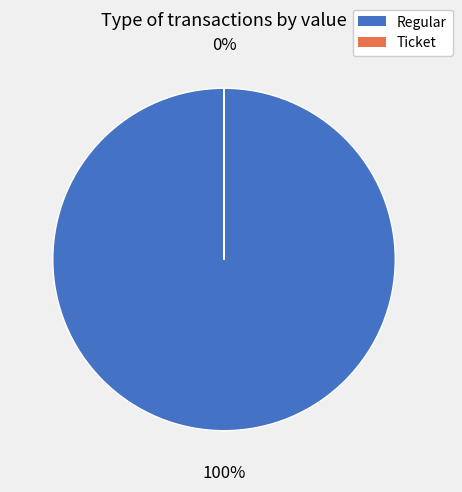

Is it true that Ticket is 1% of the pie?

False